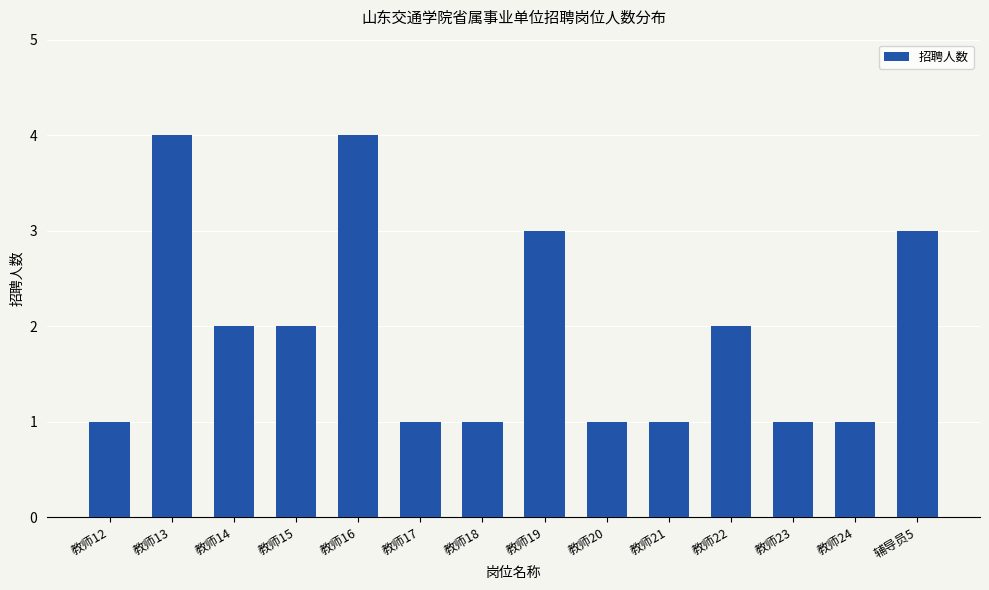

What is the greatest value displayed?

4